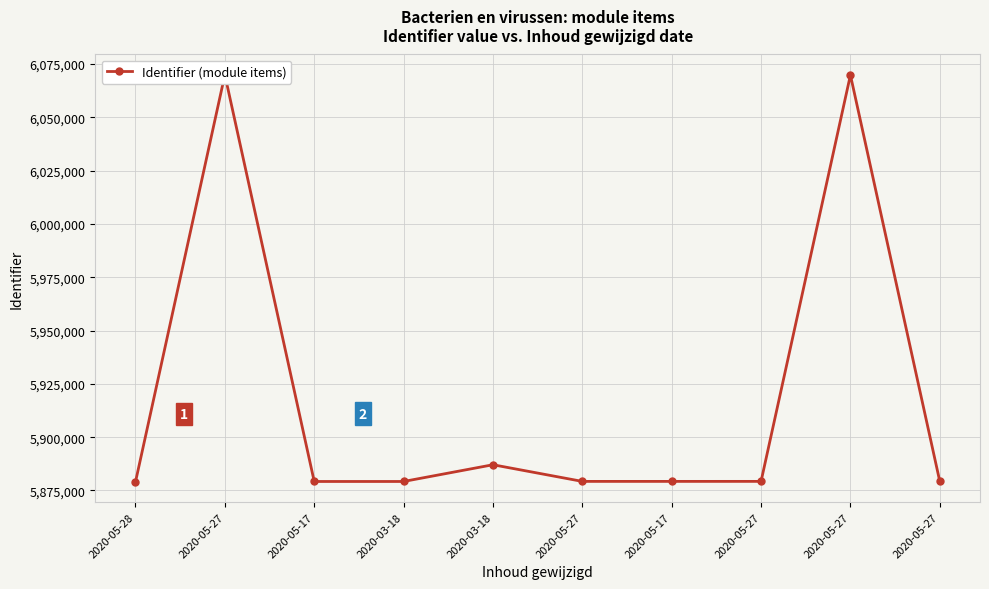

Rank the categories by value from lowest to highest.

2020-05-28, 2020-05-17, 2020-03-18, 2020-05-27, 2020-05-17, 2020-05-27, 2020-05-27, 2020-03-18, 2020-05-27, 2020-05-27